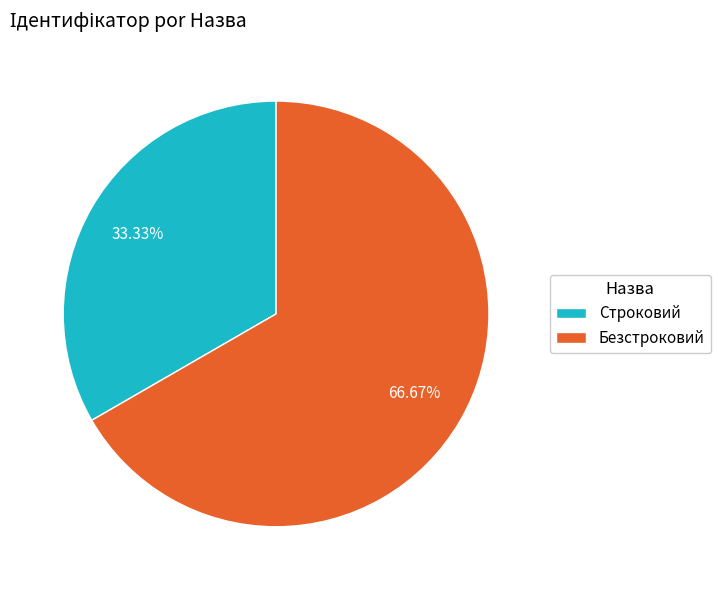

What is the majority slice?

Безстроковий